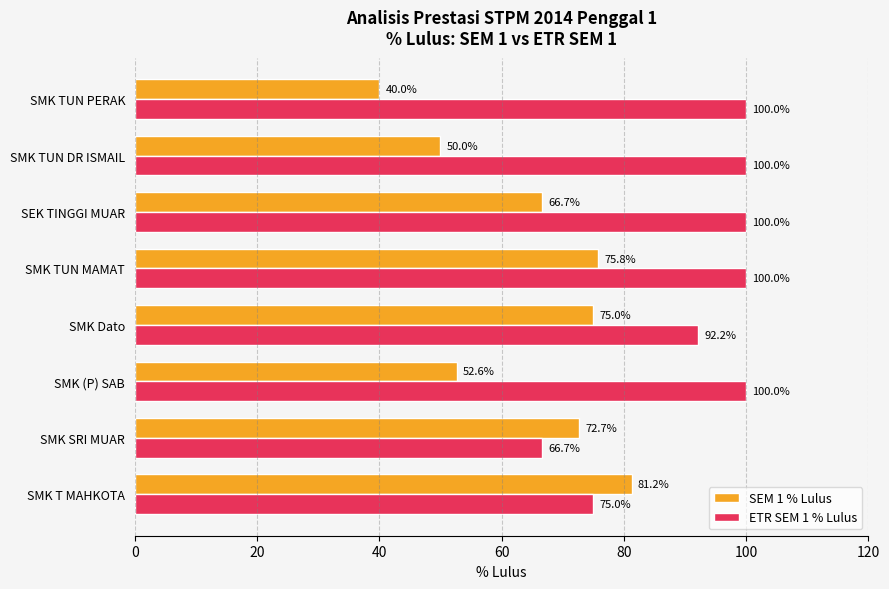

Which category has the lowest value across all series?

SMK TUN PERAK